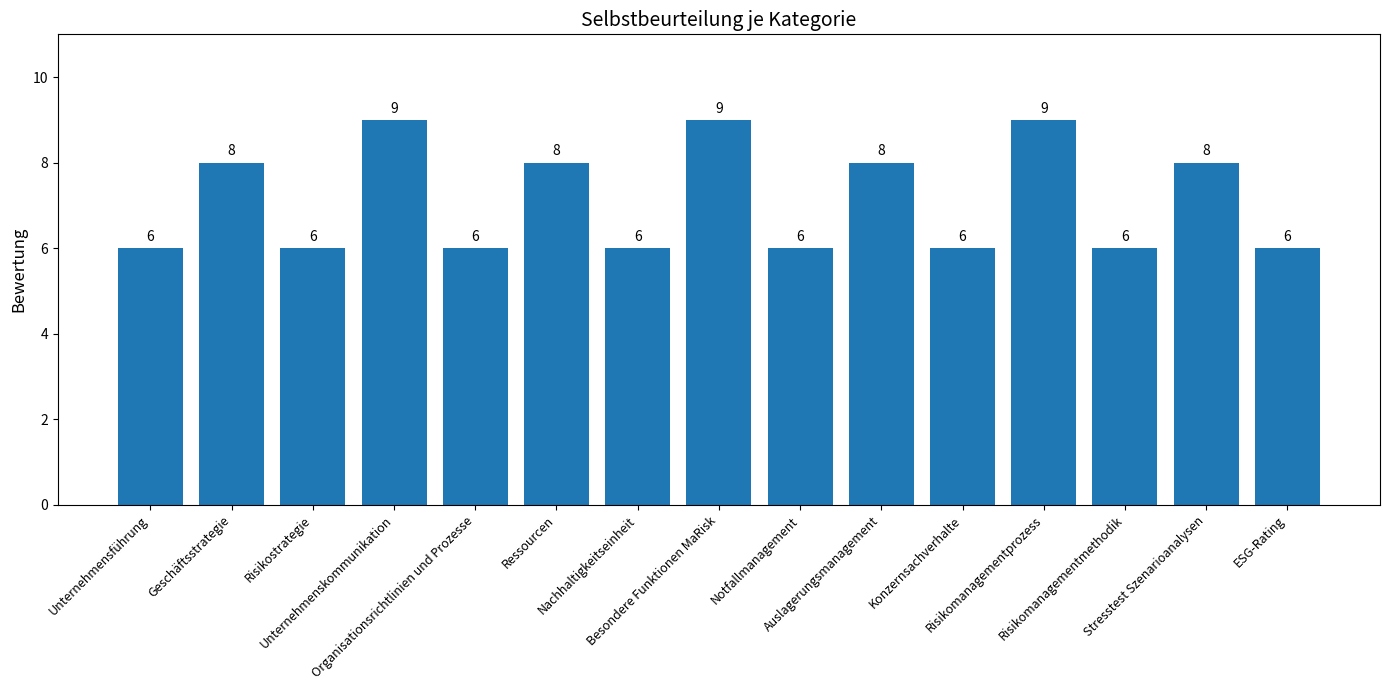

What is the difference between the maximum and minimum values?

3